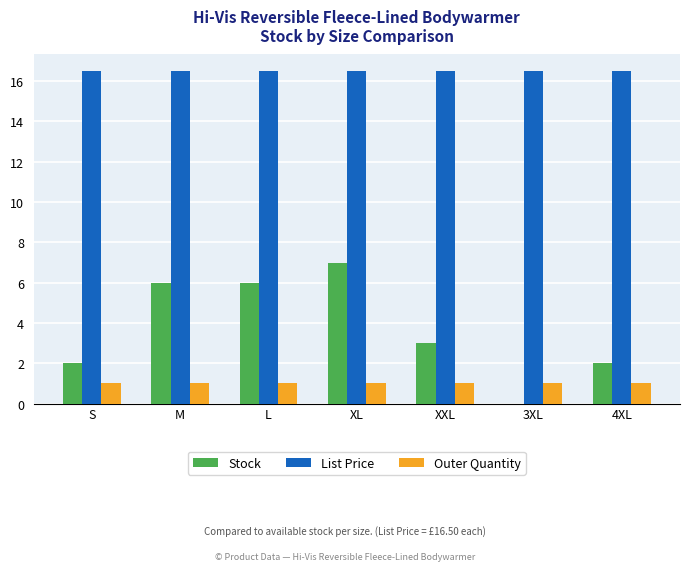

How many groups of bars are there?

7